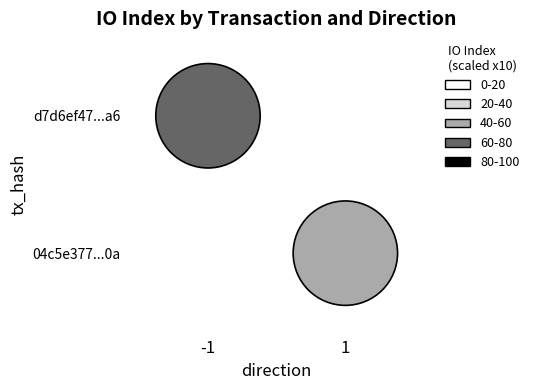

How many distinct data groups are displayed?

2